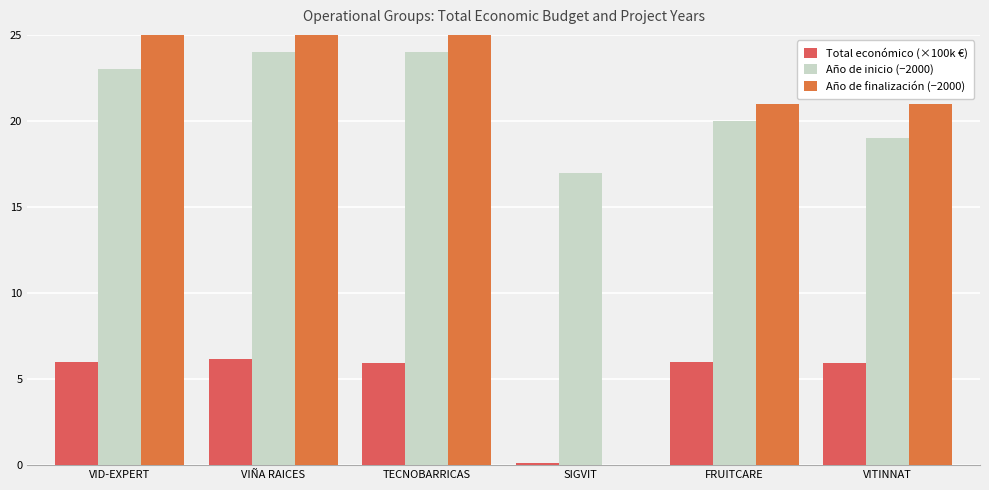

Reading left to right, transcribe all the data shown in this chart.

Total económico (×100k €): VID-EXPERT=6.0	VIÑA RAICES=6.1	TECNOBARRICAS=6.0	SIGVIT=0.1	FRUITCARE=6.0	VITINNAT=5.9
Año de inicio (−2000): VID-EXPERT=23.0	VIÑA RAICES=24.0	TECNOBARRICAS=24.0	SIGVIT=17.0	FRUITCARE=20.0	VITINNAT=19.0
Año de finalización (−2000): VID-EXPERT=25.0	VIÑA RAICES=27.0	TECNOBARRICAS=26.0	SIGVIT=0.0	FRUITCARE=21.0	VITINNAT=21.0